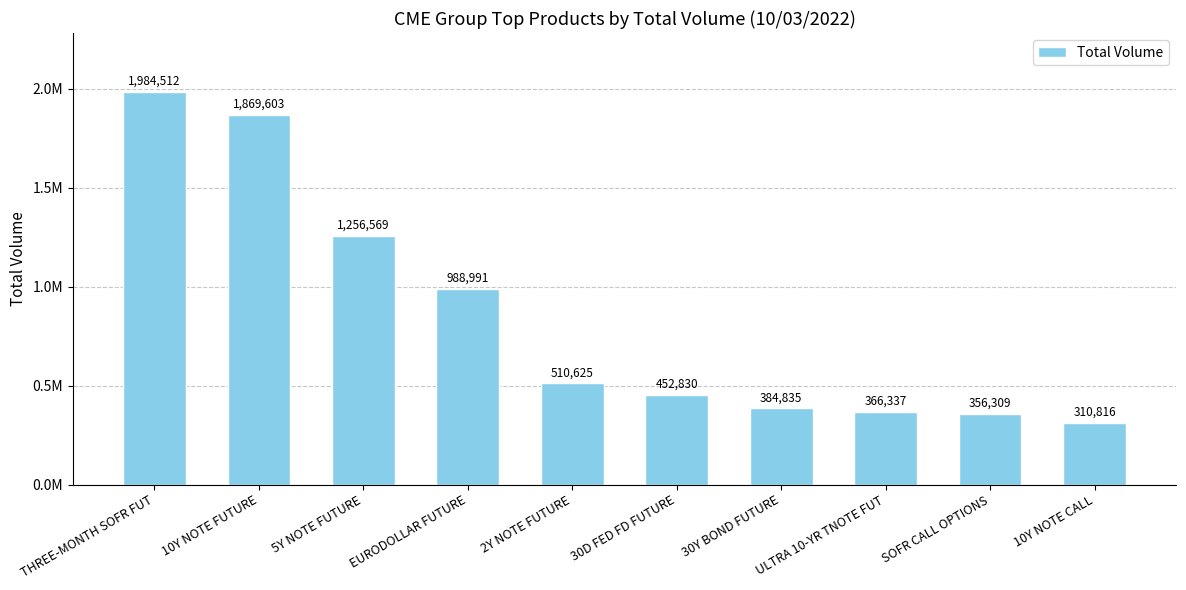

List the labels in order of value, largest first.

THREE-MONTH SOFR FUT, 10Y NOTE FUTURE, 5Y NOTE FUTURE, EURODOLLAR FUTURE, 2Y NOTE FUTURE, 30D FED FD FUTURE, 30Y BOND FUTURE, ULTRA 10-YR TNOTE FUT, SOFR CALL OPTIONS, 10Y NOTE CALL